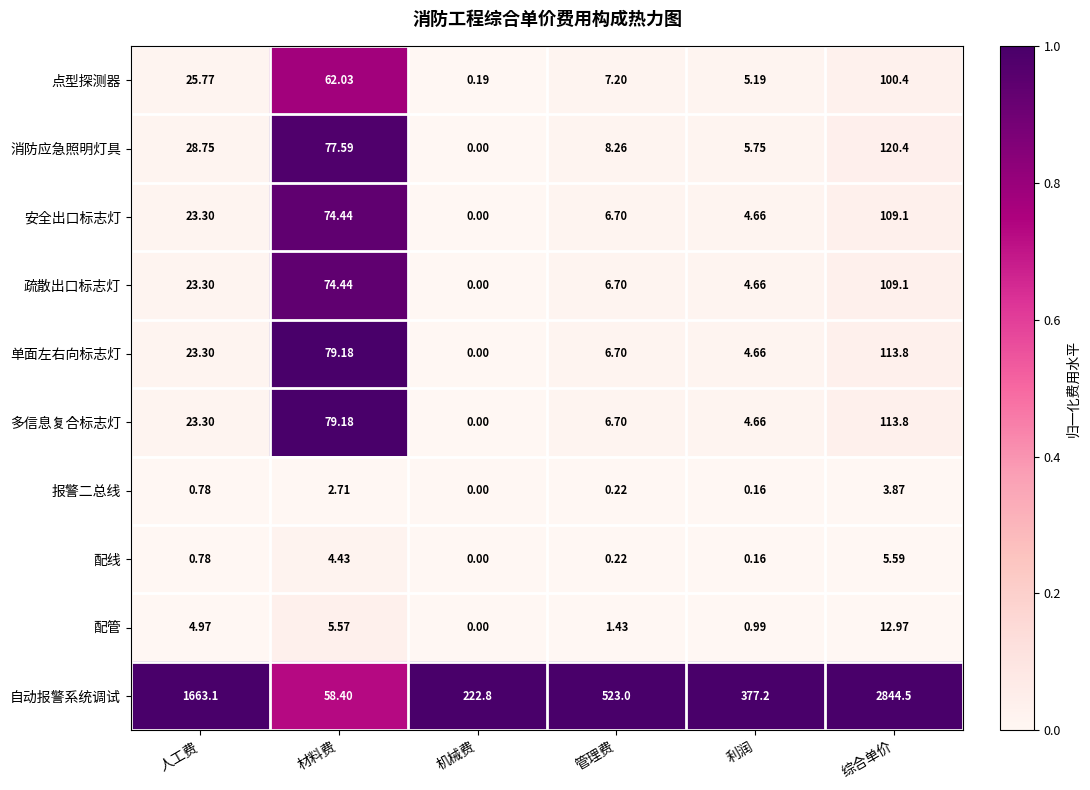

Where does the 多信息复合标志灯 series first go above 23?

人工费